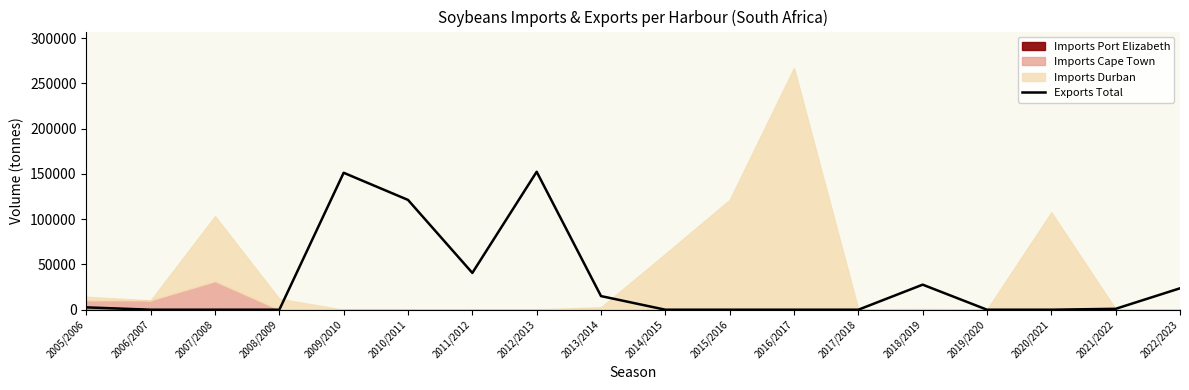

The chart shows a value of -93303 at 2007/2008. True or false?

False